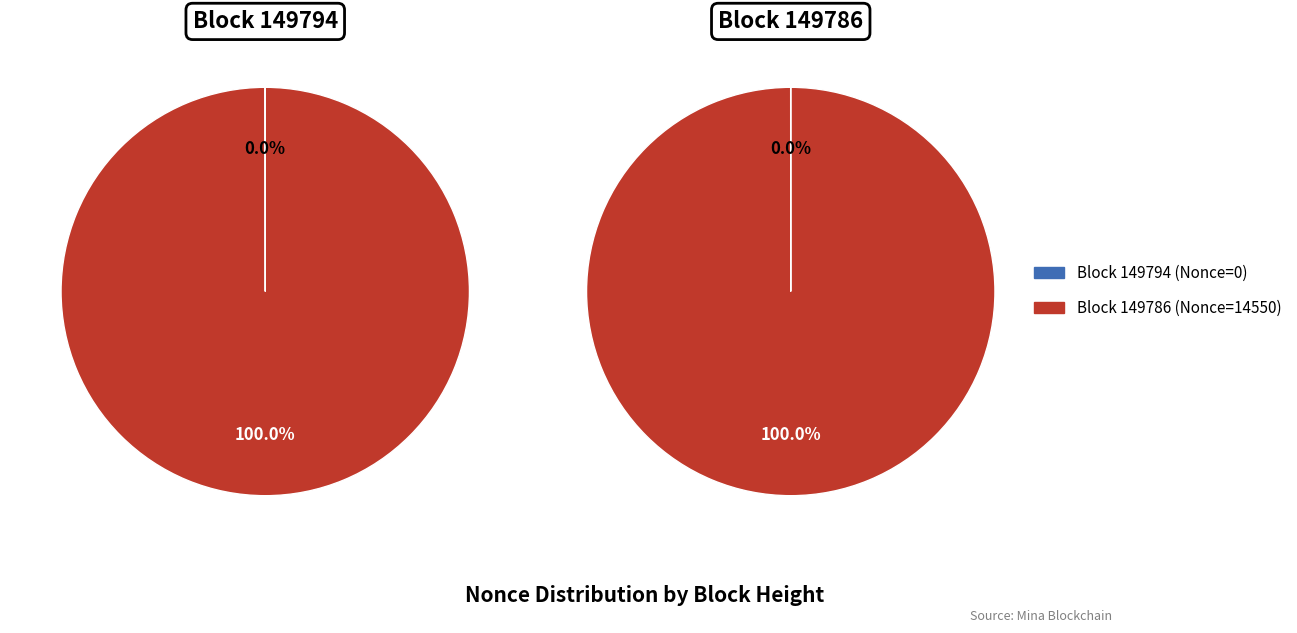

To the nearest percent, what is the difference between the largest and smallest slice percentages?

100%